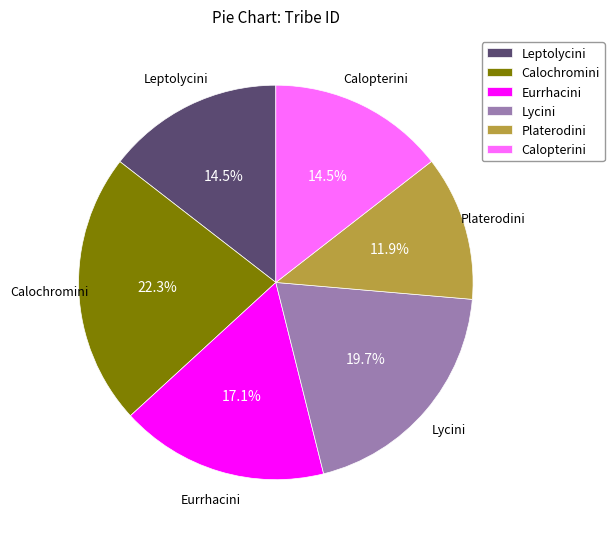

To the nearest percent, what portion does Eurrhacini represent?

17%